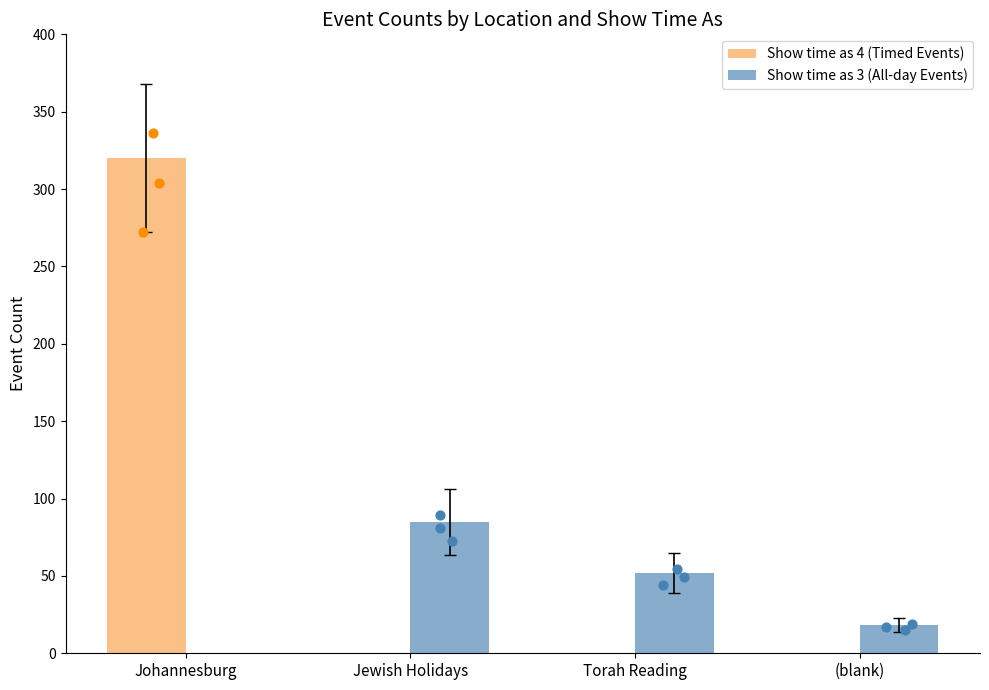

Which series has the largest total across all categories?

Show time as 4 (Timed Events)